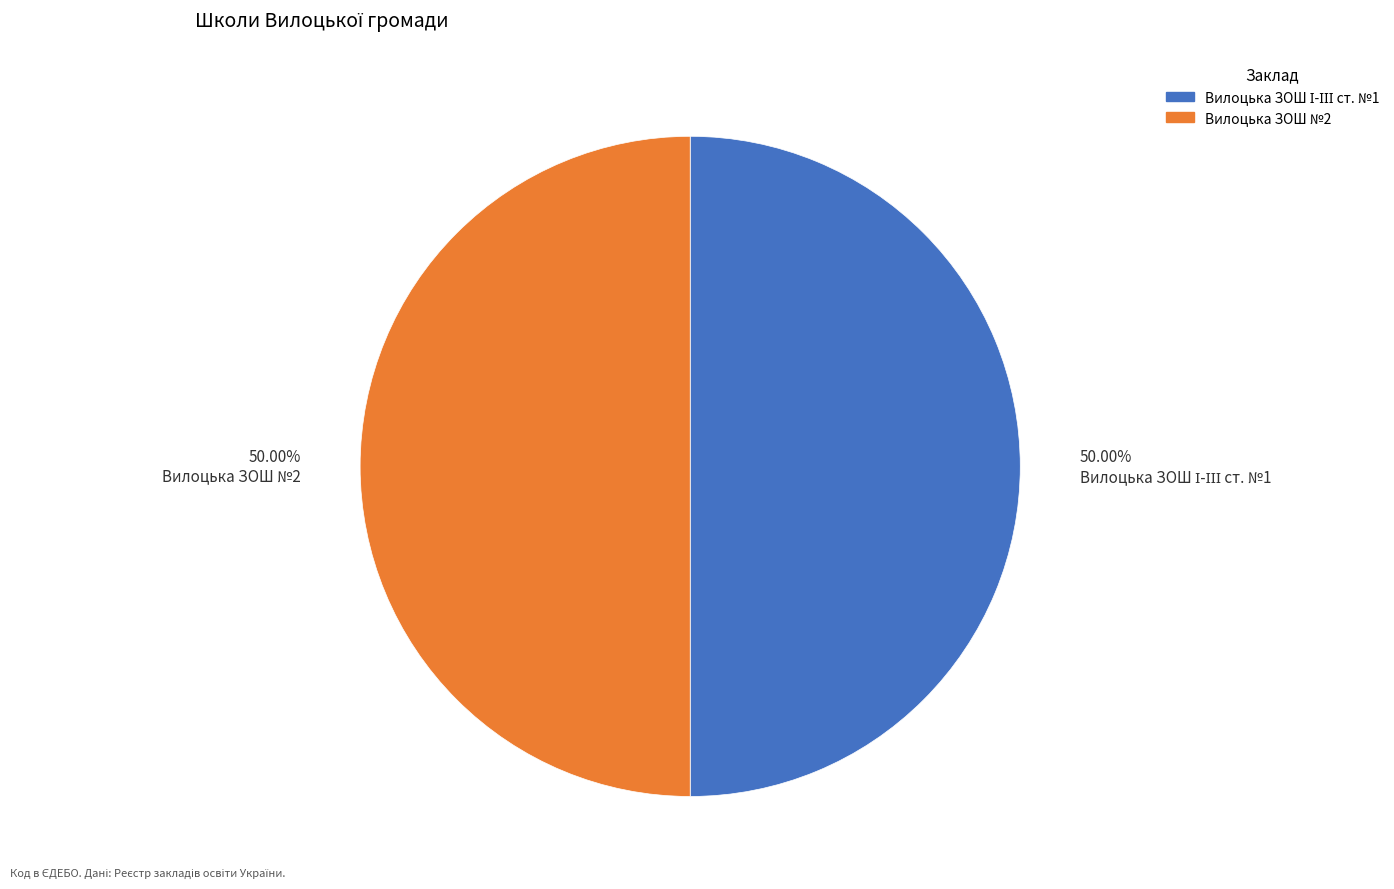

To the nearest percent, what percentage of the pie is Вилоцька ЗОШ №2?

50%